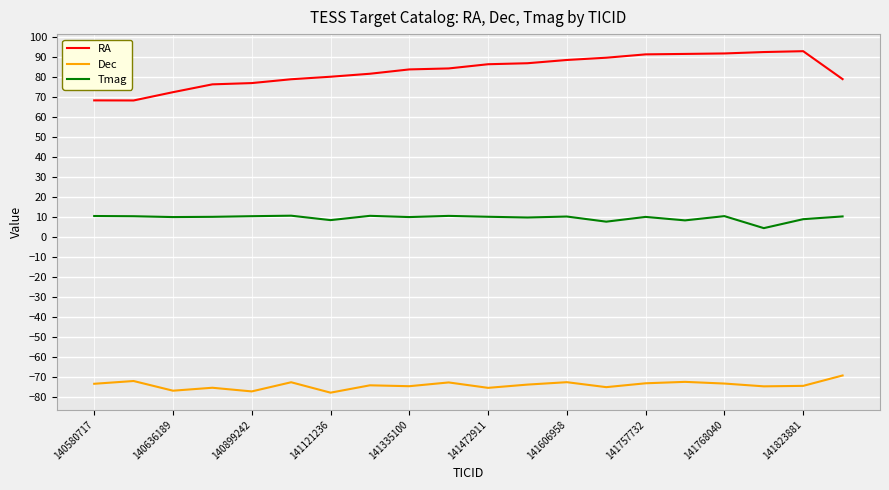

What is the smallest value displayed?

-77.9